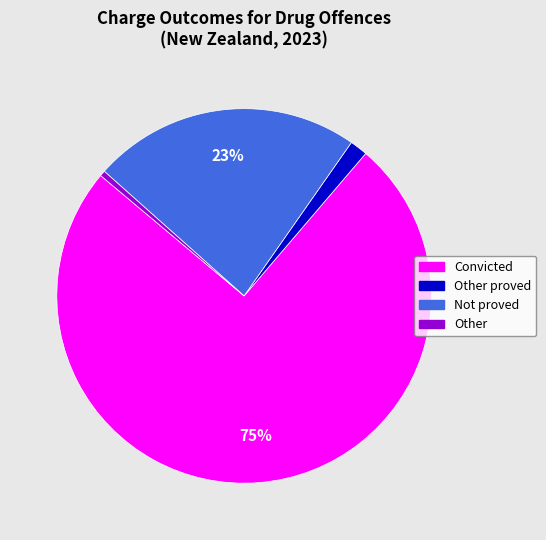

Is there any slice that represents more than half of the pie?

Yes